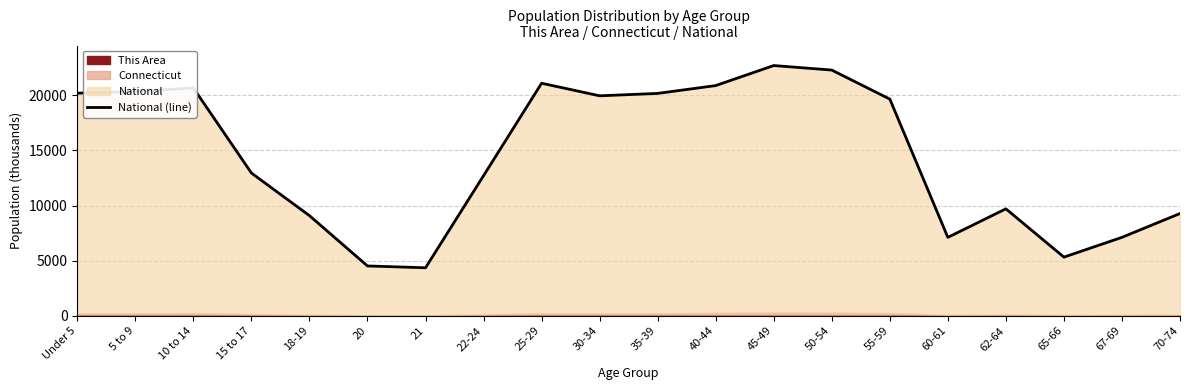

How many points are higher than both their immediate neighbors (excluding endpoints)?

4